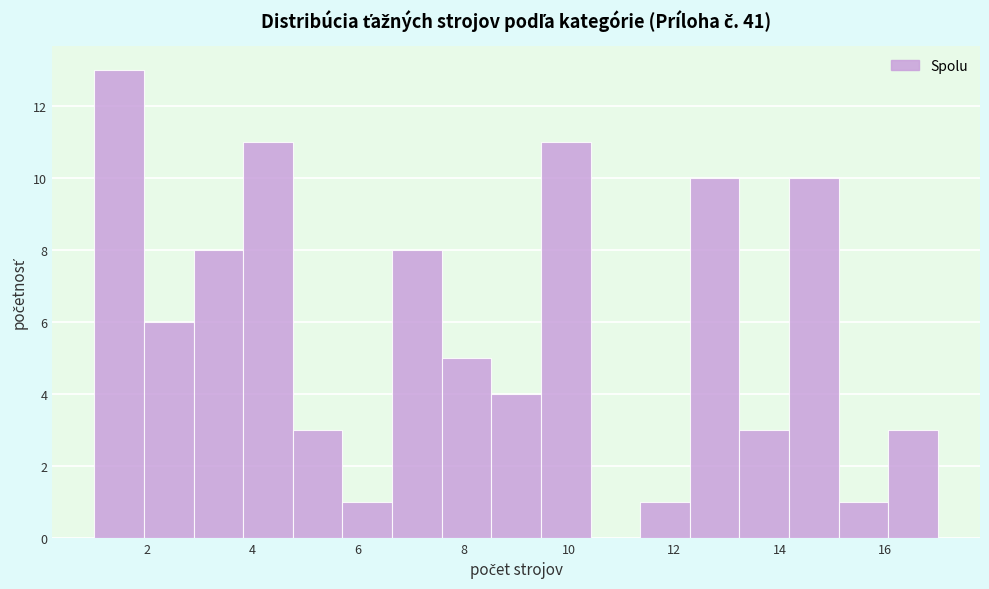

What is the height of the bar covering 15.2 to 16.0 on the x-axis? Neither the bar edges nor the heights are printed on the chart, so give them approximately, as read against the axes.

1